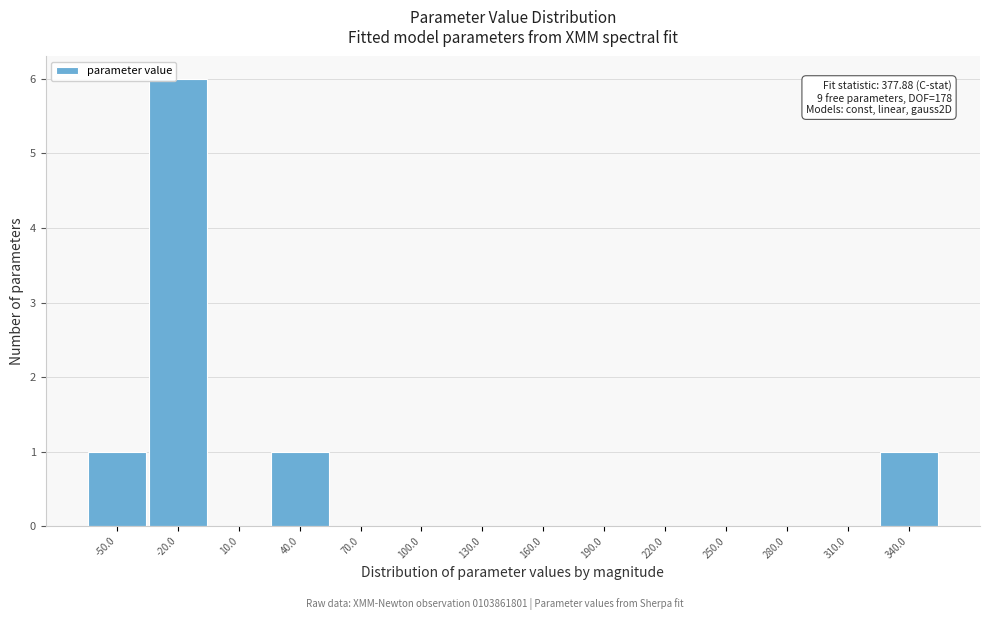

Reading right to left, what are all the values shown in this chart?

340.0=1	310.0=0	280.0=0	250.0=0	220.0=0	190.0=0	160.0=0	130.0=0	100.0=0	70.0=0	40.0=1	10.0=0	-20.0=6	-50.0=1